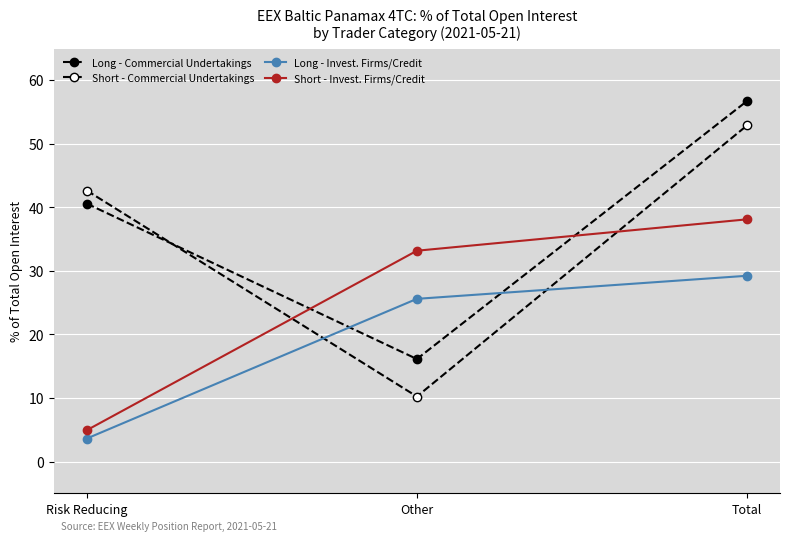

Is the value of Short - Invest. Firms/Credit at Total greater than the value of Long - Commercial Undertakings at Risk Reducing?

No